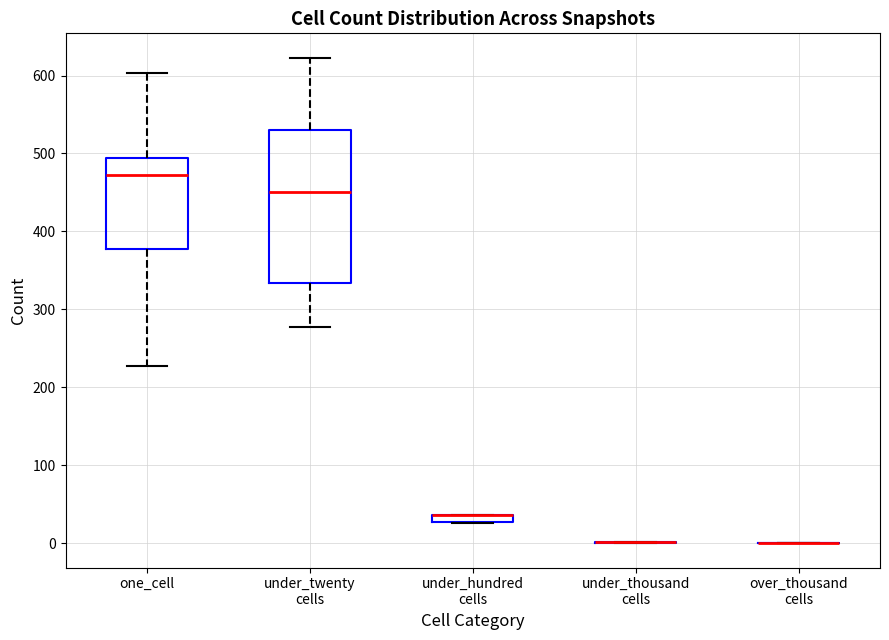

Where is the upper edge of the box for under_hundred cells on the y-axis? The values are not printed on the chart, so give them approximately, as read against the axis.

40